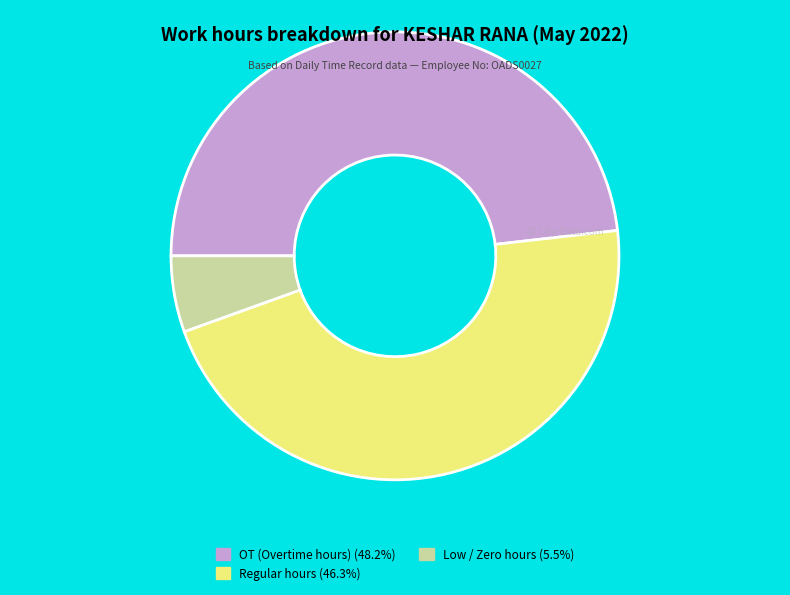

Is there a majority slice in this chart?

No